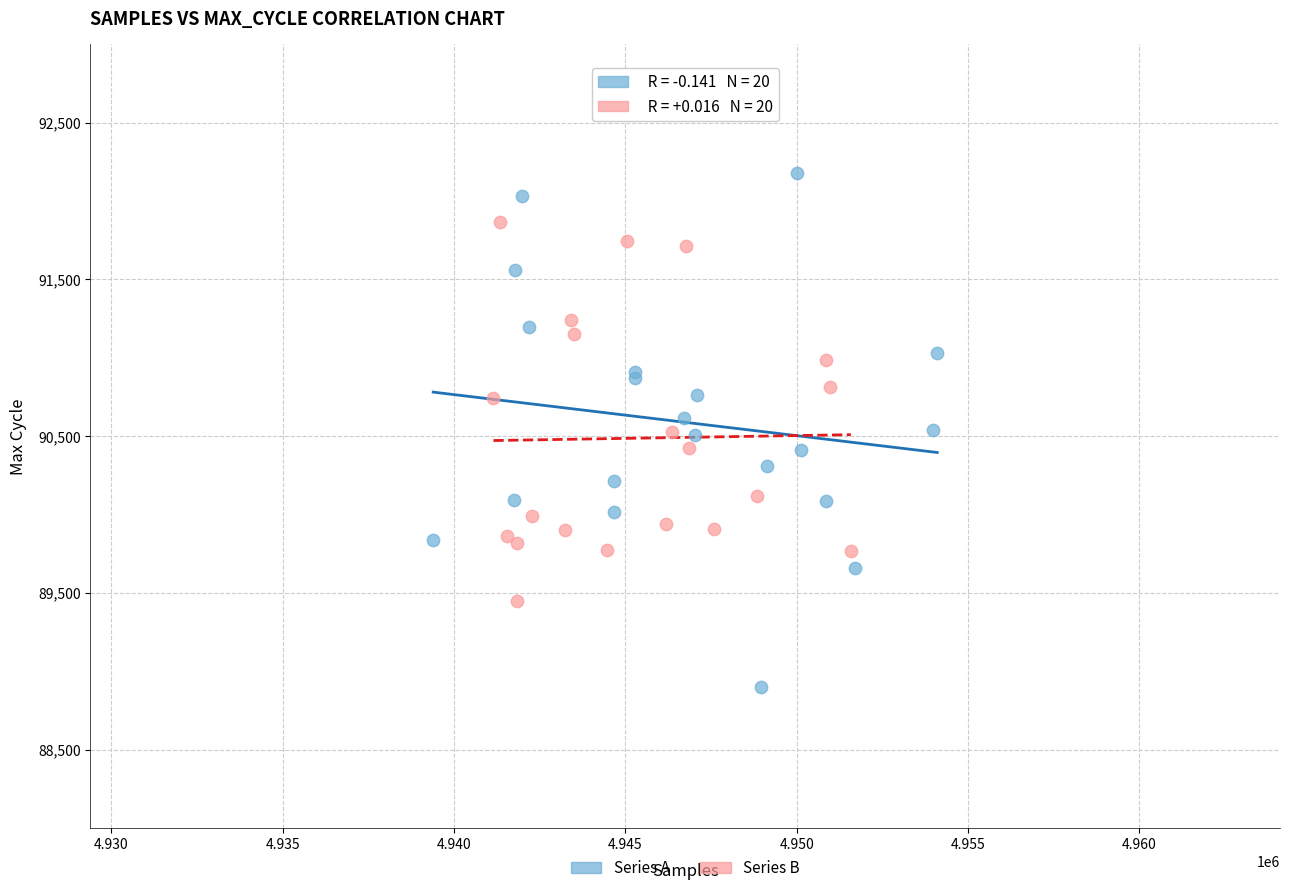

What are all the series names shown in the legend?

Series A, Series B